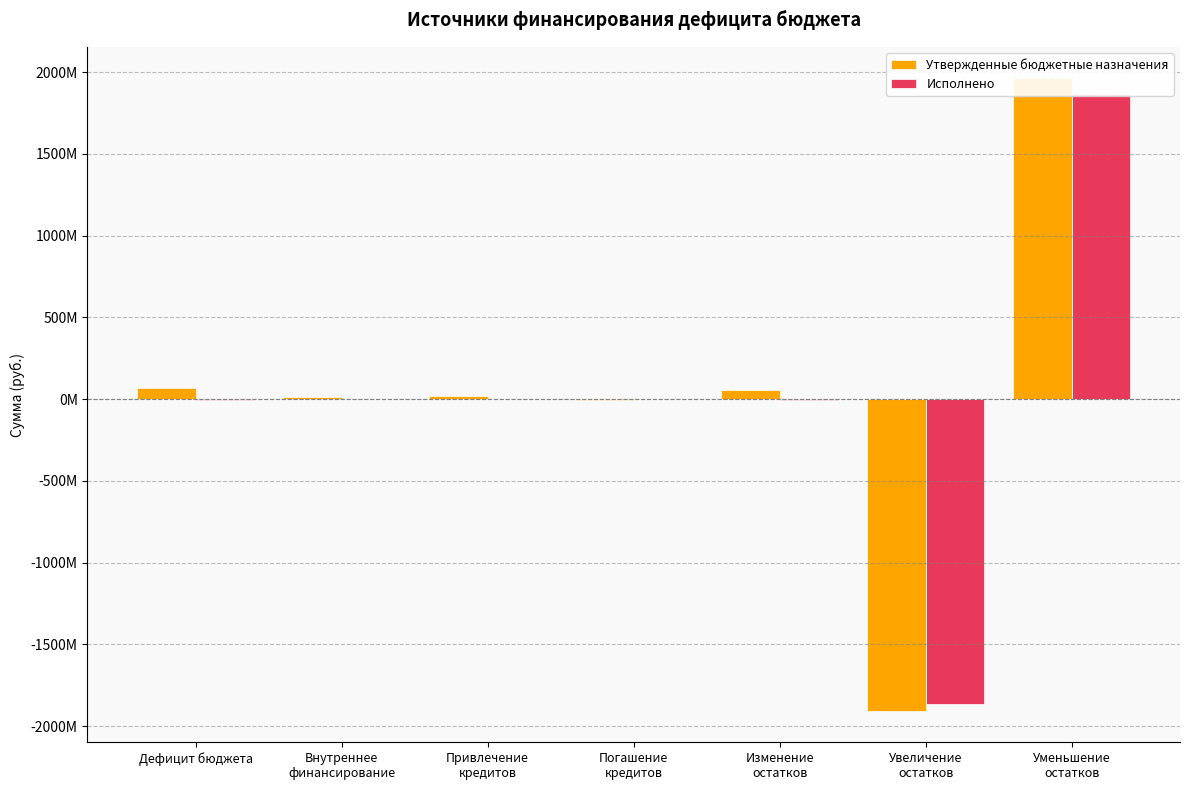

Reading left to right, transcribe all the data shown in this chart.

Утвержденные бюджетные назначения: Дефицит бюджета=66972545.3	Внутреннее
финансирование=11765900.0	Привлечение
кредитов=18498300.0	Погашение
кредитов=-6732400.0	Изменение
остатков=55206645.3	Увеличение
остатков=-1905583320.1	Уменьшение
остатков=1960789965.4
Исполнено: Дефицит бюджета=-5138915.7	Внутреннее
финансирование=0.0	Привлечение
кредитов=0.0	Погашение
кредитов=0.0	Изменение
остатков=-5138915.7	Увеличение
остатков=-1867828869.3	Уменьшение
остатков=1862689953.5